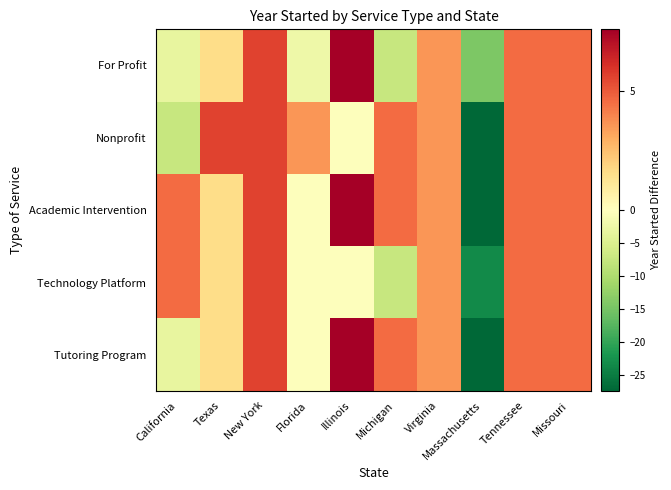

Reading left to right, extract all data points from this chart.

Tutoring Program: California=-3.4	Texas=1.6	New York=5.6	Florida=-0.4	Illinois=7.6	Michigan=4.6	Virginia=3.6	Massachusetts=-27.4	Tennessee=4.6	Missouri=4.6
Technology Platform: California=4.6	Texas=1.6	New York=5.6	Florida=-0.4	Illinois=-0.4	Michigan=-7.4	Virginia=3.6	Massachusetts=-23.4	Tennessee=4.6	Missouri=4.6
Academic Intervention: California=4.6	Texas=1.6	New York=5.6	Florida=-0.4	Illinois=7.6	Michigan=4.6	Virginia=3.6	Massachusetts=-27.4	Tennessee=4.6	Missouri=4.6
Nonprofit: California=-7.4	Texas=5.6	New York=5.6	Florida=3.6	Illinois=-0.4	Michigan=4.6	Virginia=3.6	Massachusetts=-27.4	Tennessee=4.6	Missouri=4.6
For Profit: California=-3.4	Texas=1.6	New York=5.6	Florida=-2.4	Illinois=7.6	Michigan=-7.4	Virginia=3.6	Massachusetts=-14.4	Tennessee=4.6	Missouri=4.6